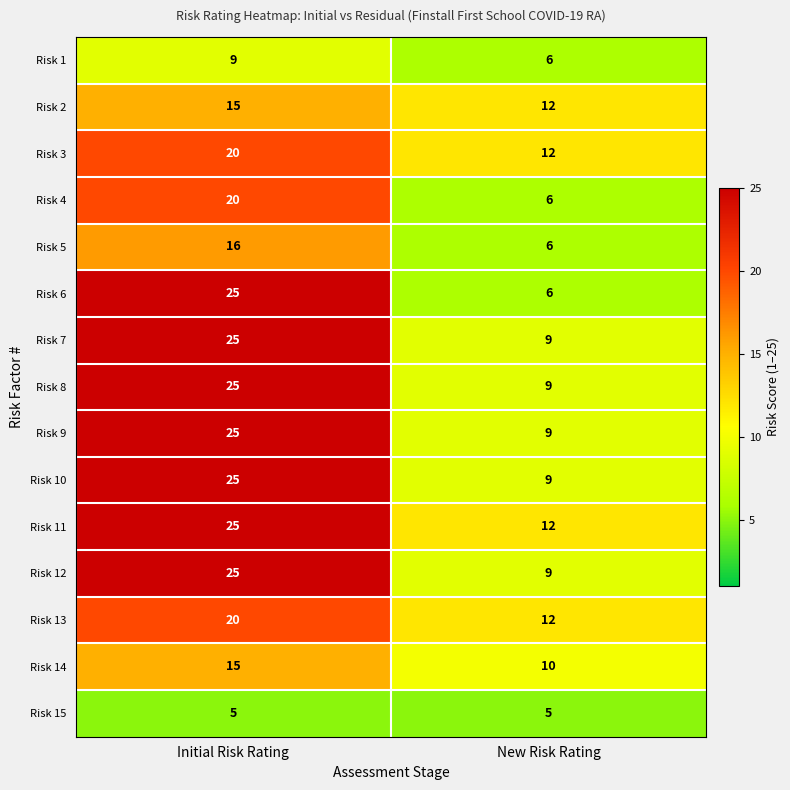

What is the total value across all series at Initial Risk Rating?

295